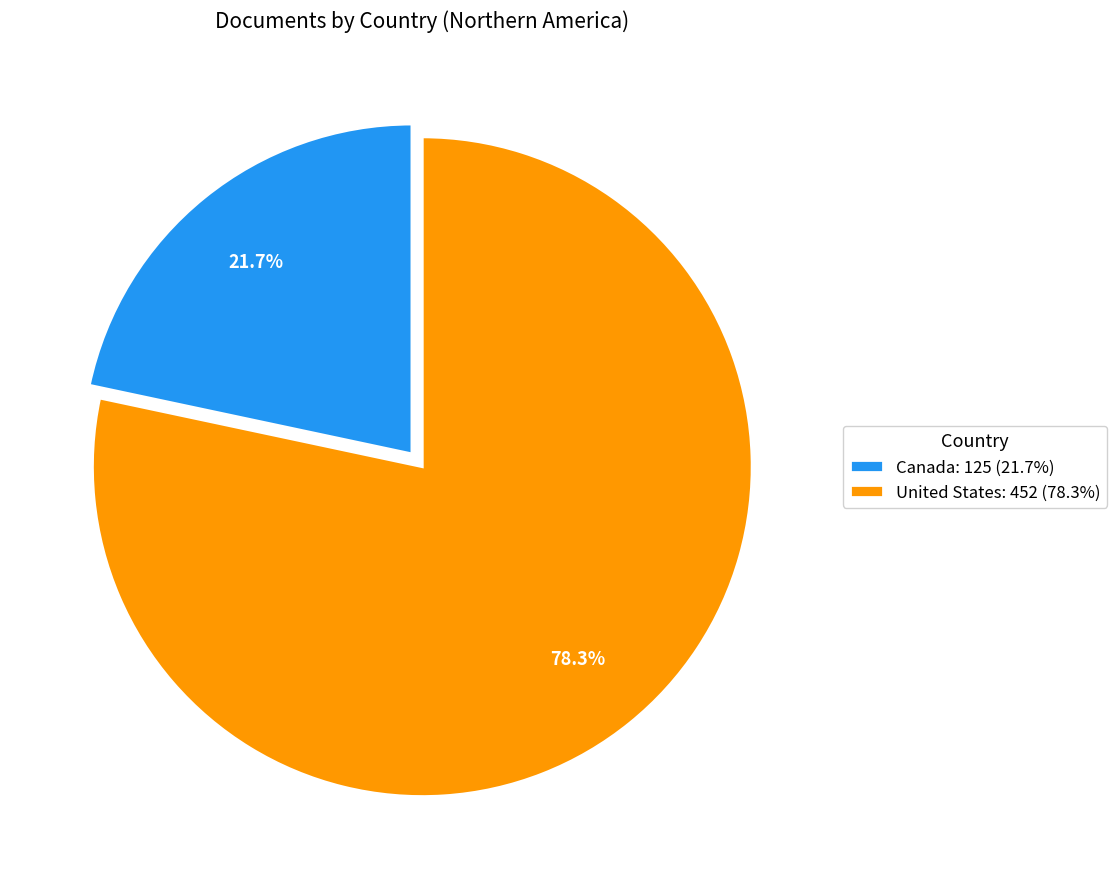

What is the smallest slice in the pie chart?

Canada